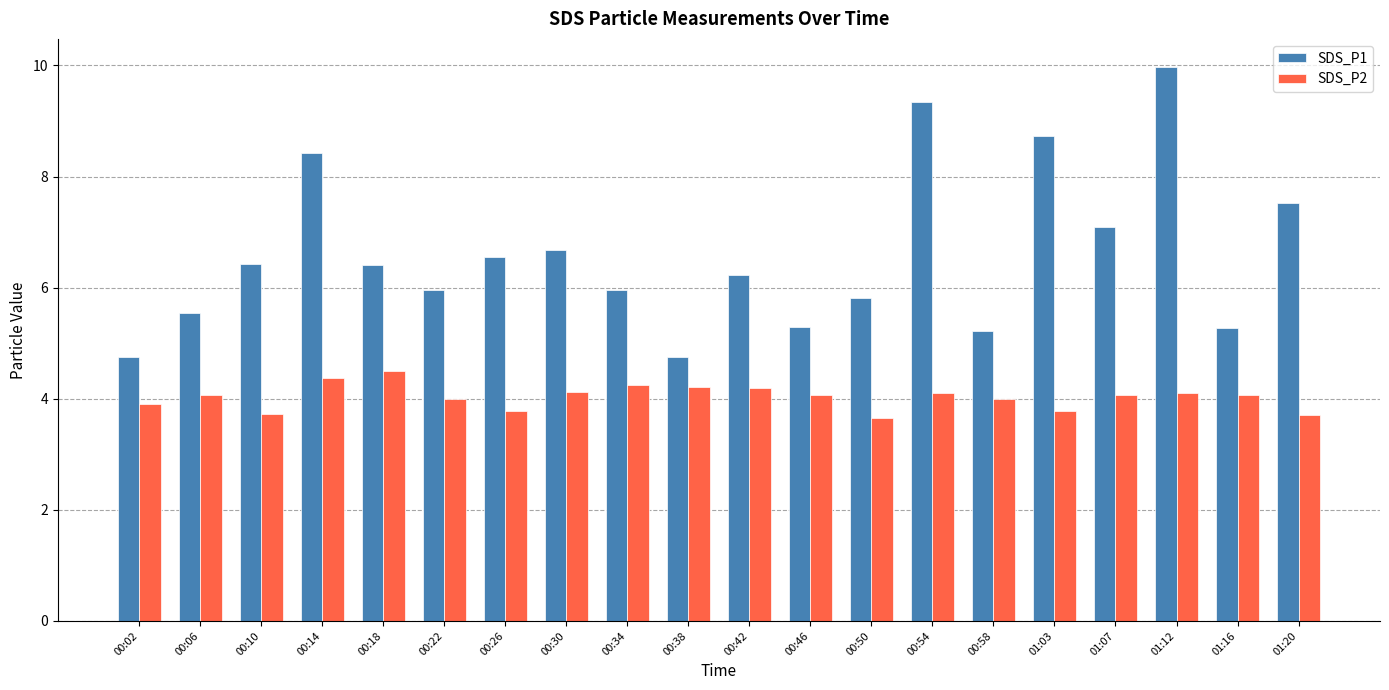

Are the bars grouped side by side (vs. stacked)?

Yes